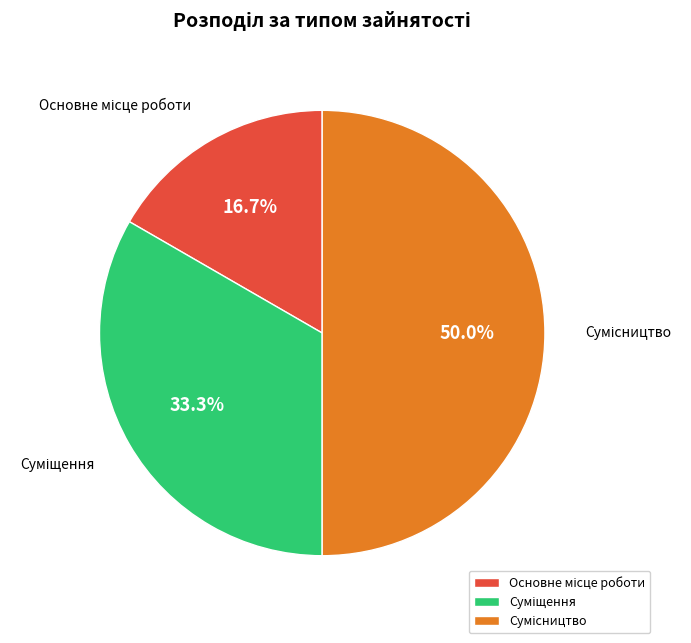

To the nearest percent, what is the average slice percentage?

33%